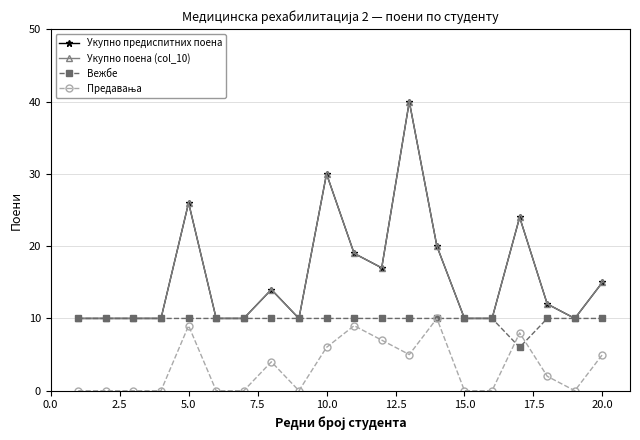

What is the difference between the maximum and minimum values in the Укупно поена (col_10) series?

30